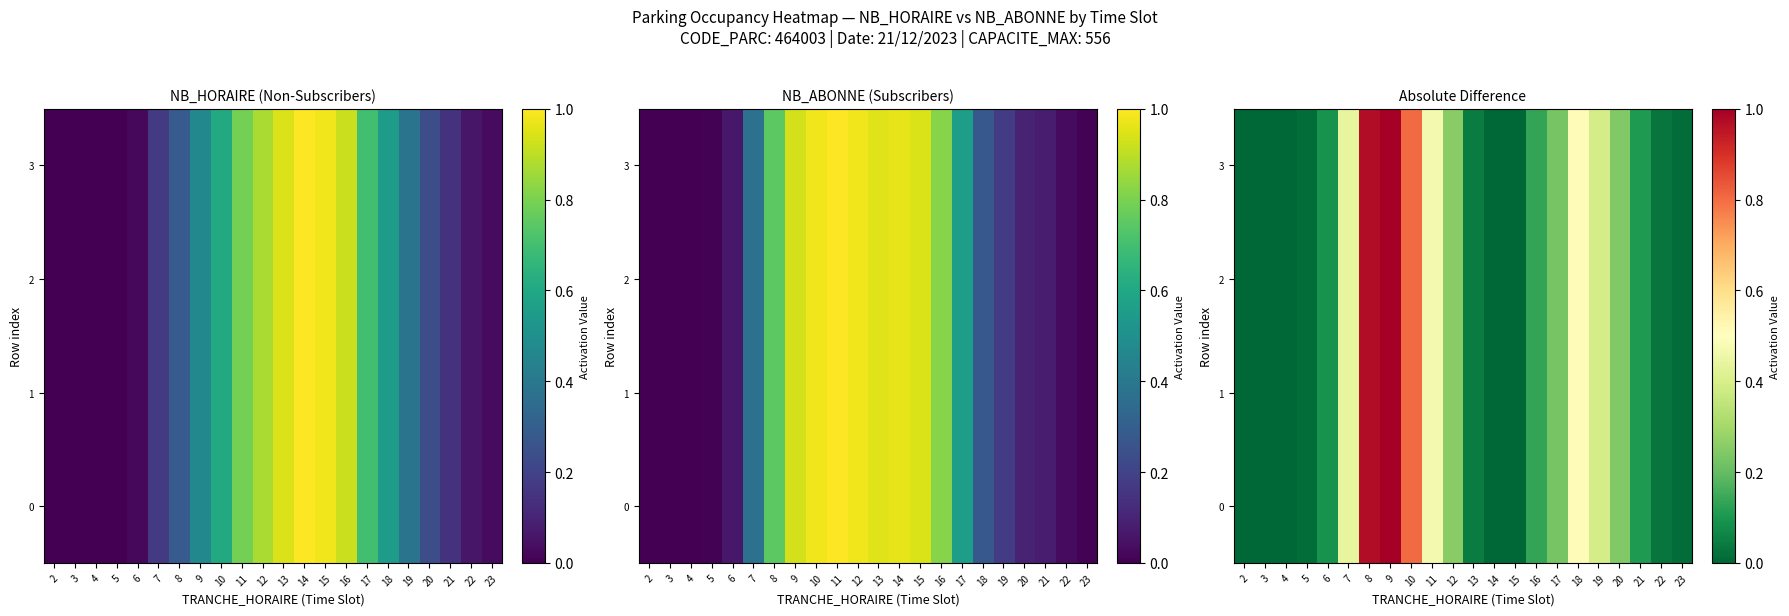

What is the maximum value for 1?

1.0